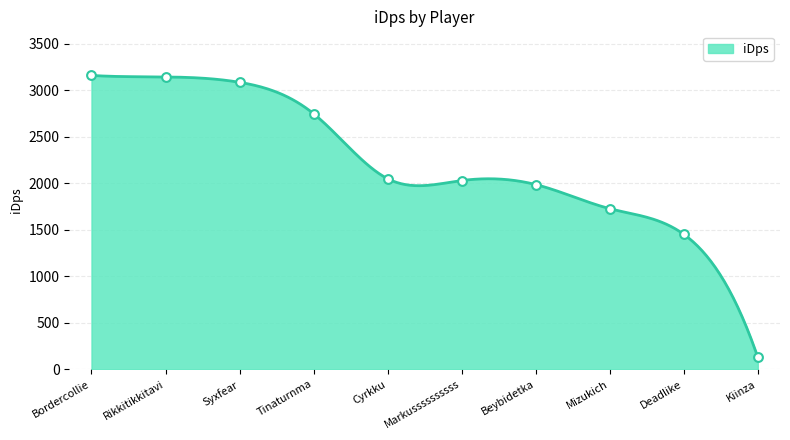

What is the ratio of the value at Cyrkku to the value at Mizukich?

1.2